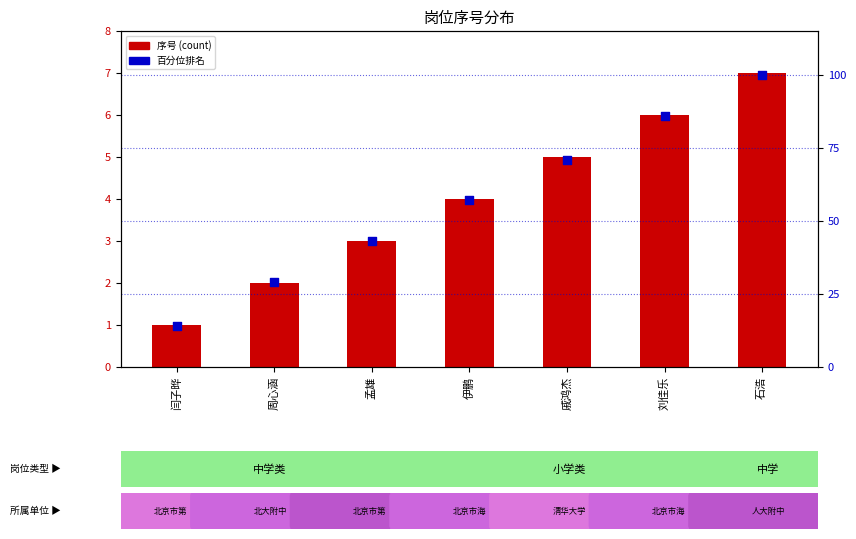

Which series has the widest spread of Y values?

百分位排名